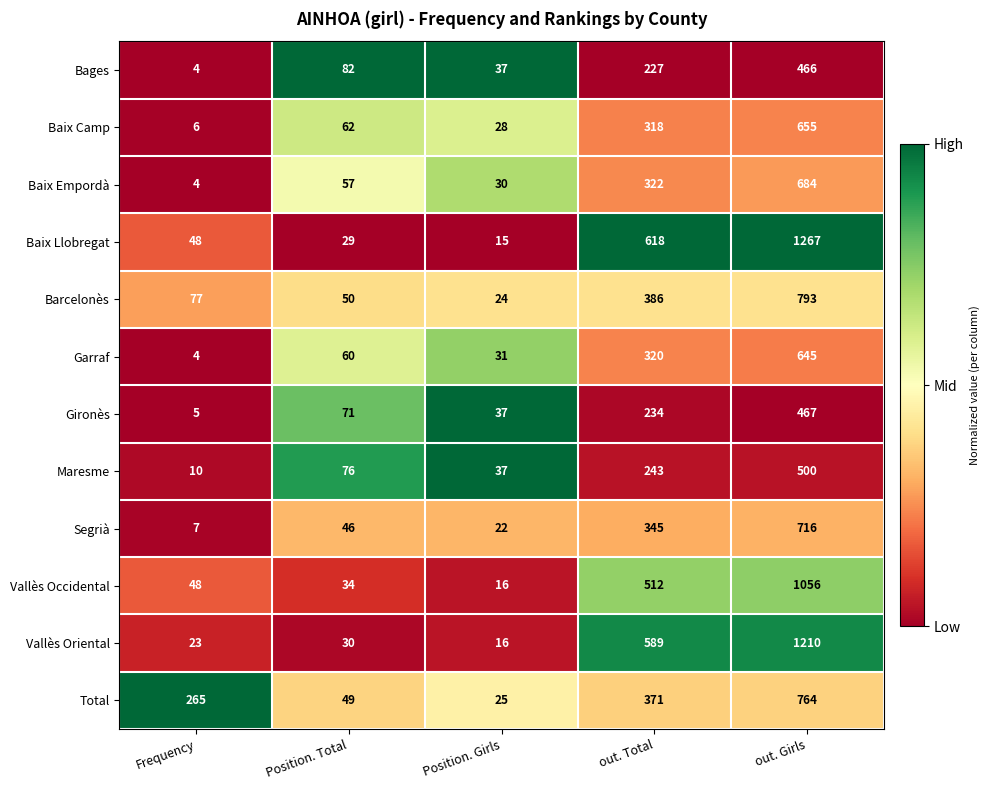

What is the spread (max minus min) of values at out. Total?

391